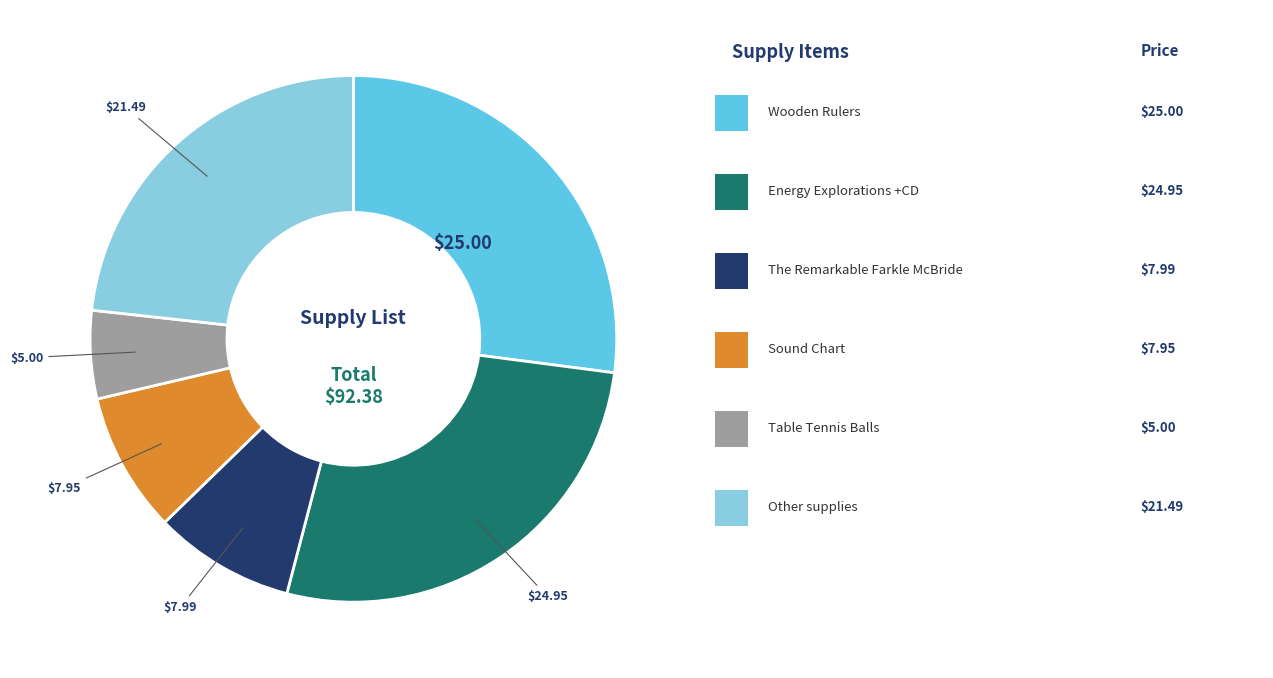

Does any single category account for the majority?

No